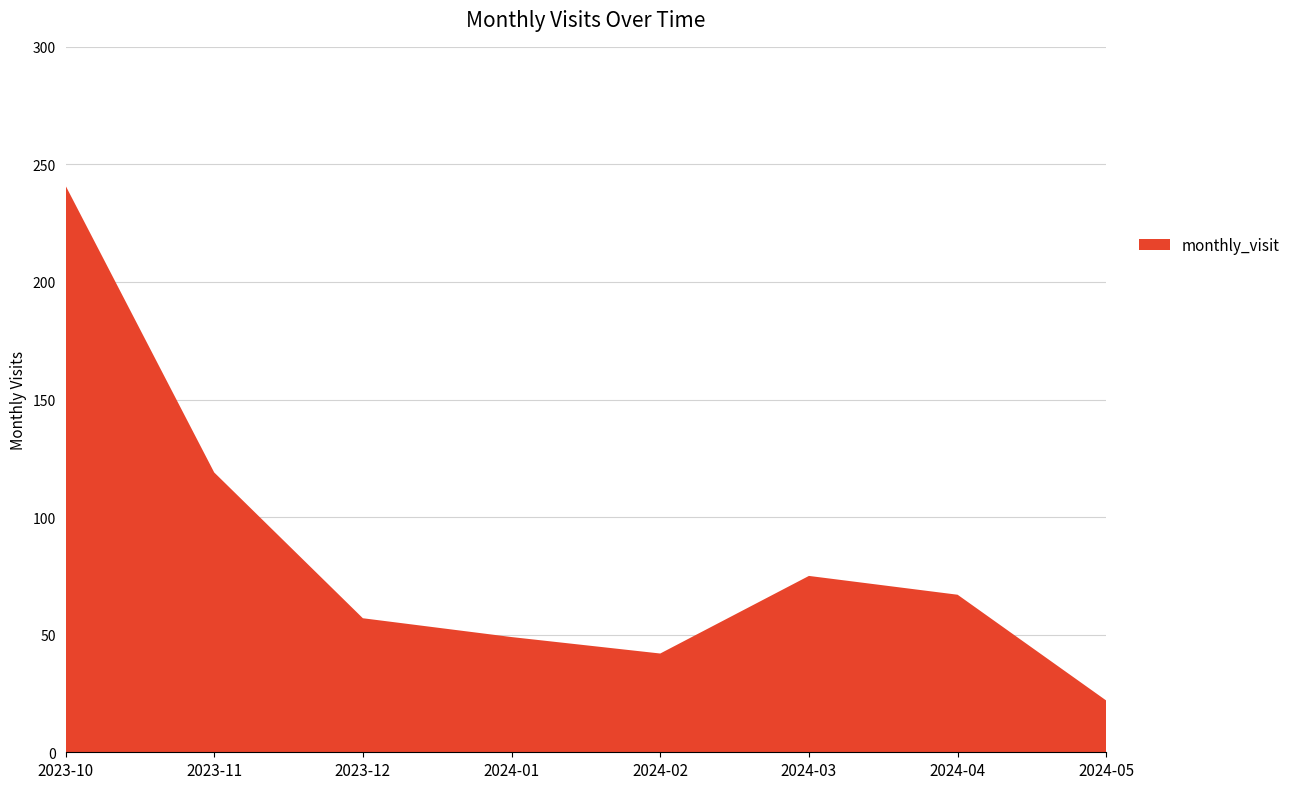

Reading left to right, extract all data points from this chart.

241	119	57	49	42	75	67	22